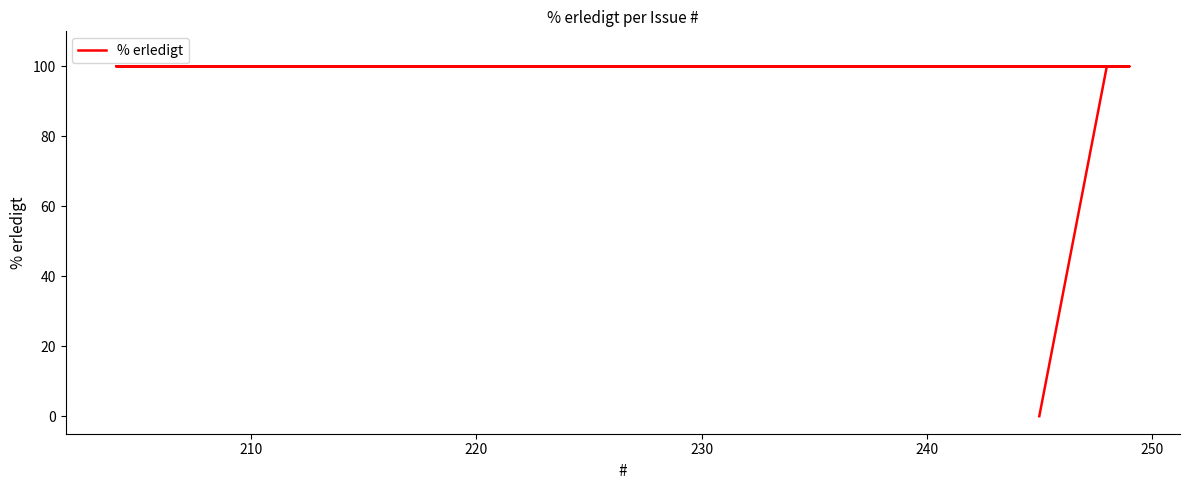

What is the difference between the maximum and minimum values?

100